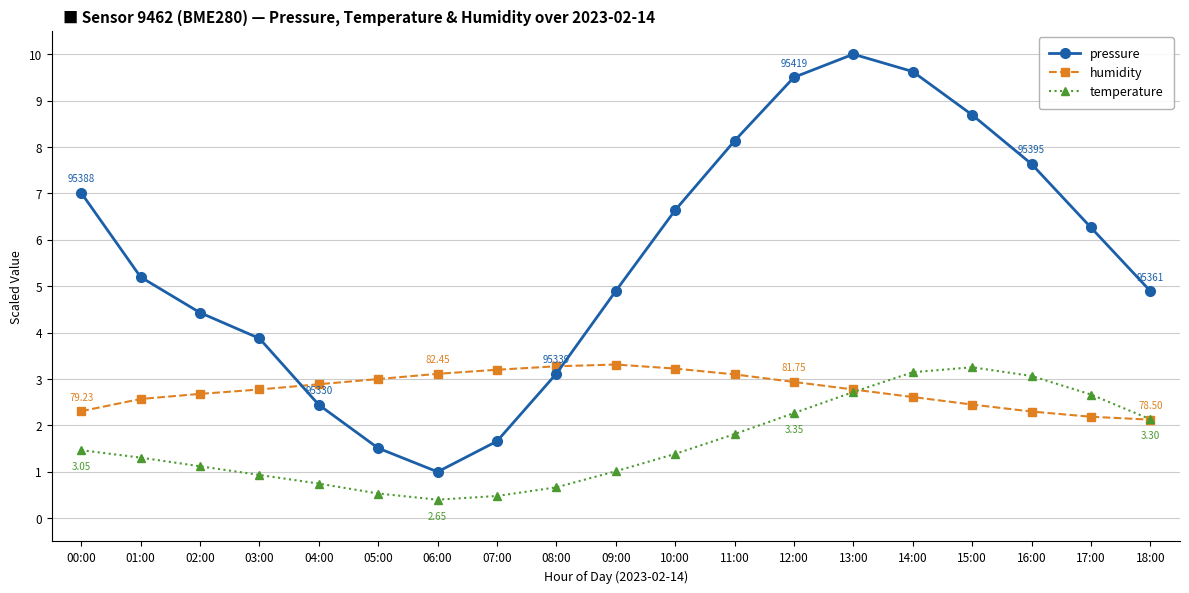

How many data points in pressure are less than 5?

9